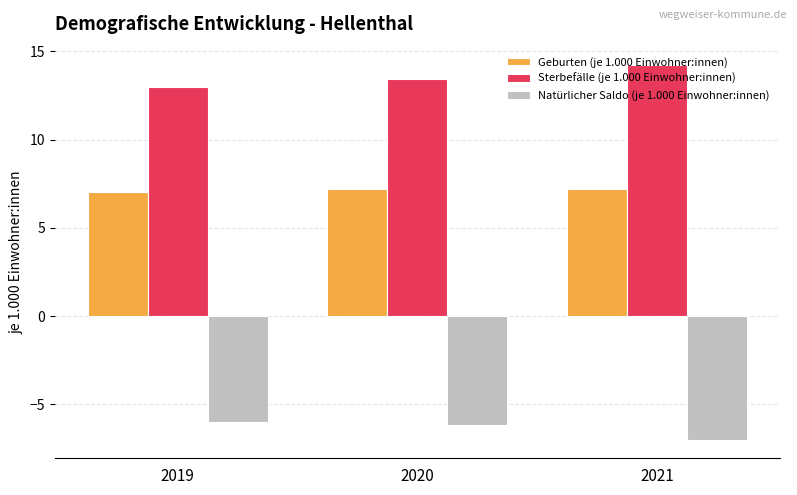

Rank the series by their average value, from lowest to highest.

Natürlicher Saldo (je 1.000 Einwohner:innen), Geburten (je 1.000 Einwohner:innen), Sterbefälle (je 1.000 Einwohner:innen)